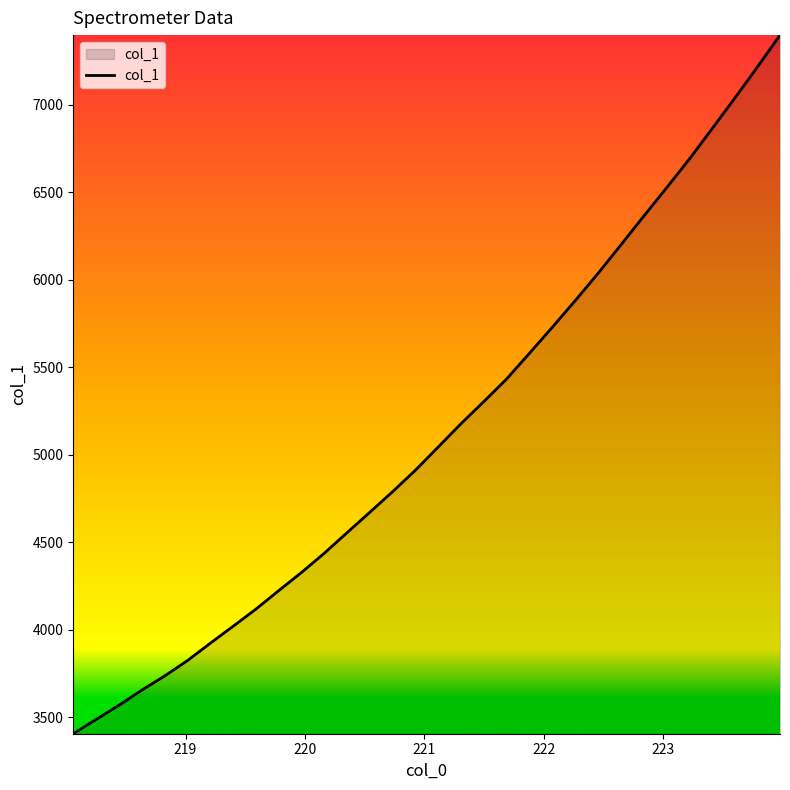

True or false: there are more than 2 points higher than both neighbors.

False